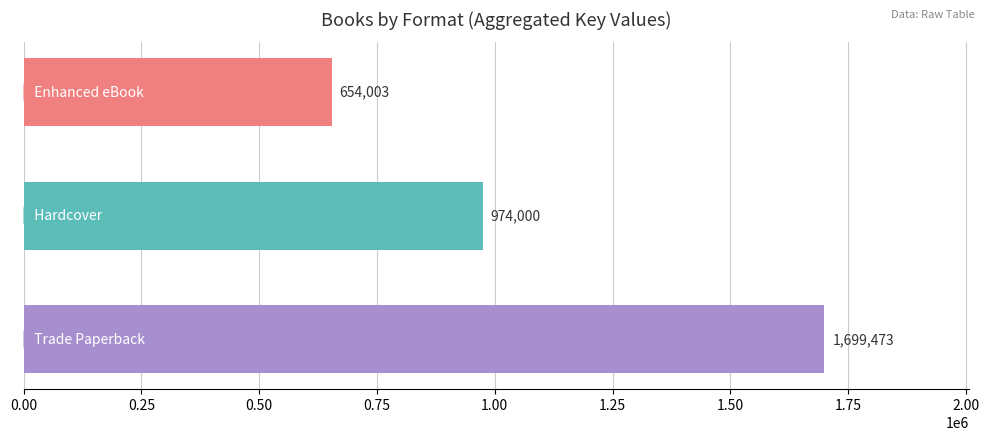

What is the greatest value displayed?

1699473